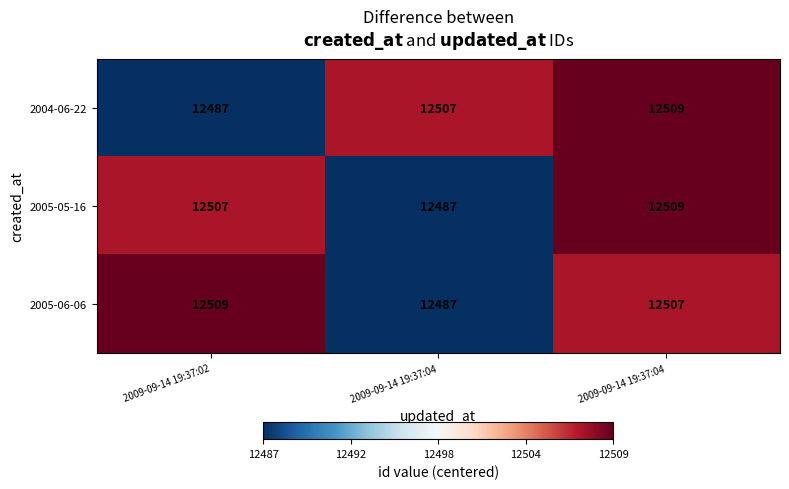

Count the number of data series in this chart.

3